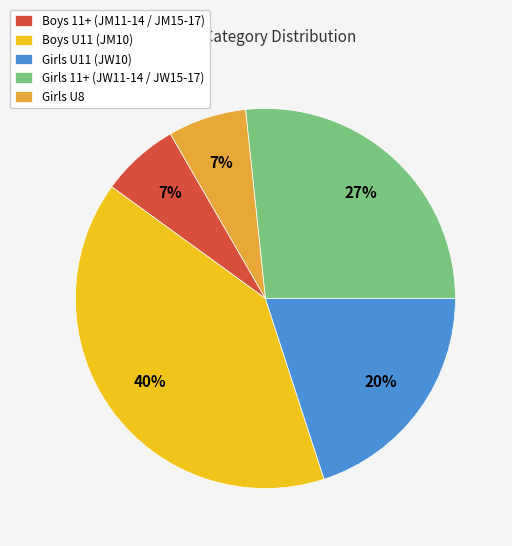

Count the number of slices in the pie.

5